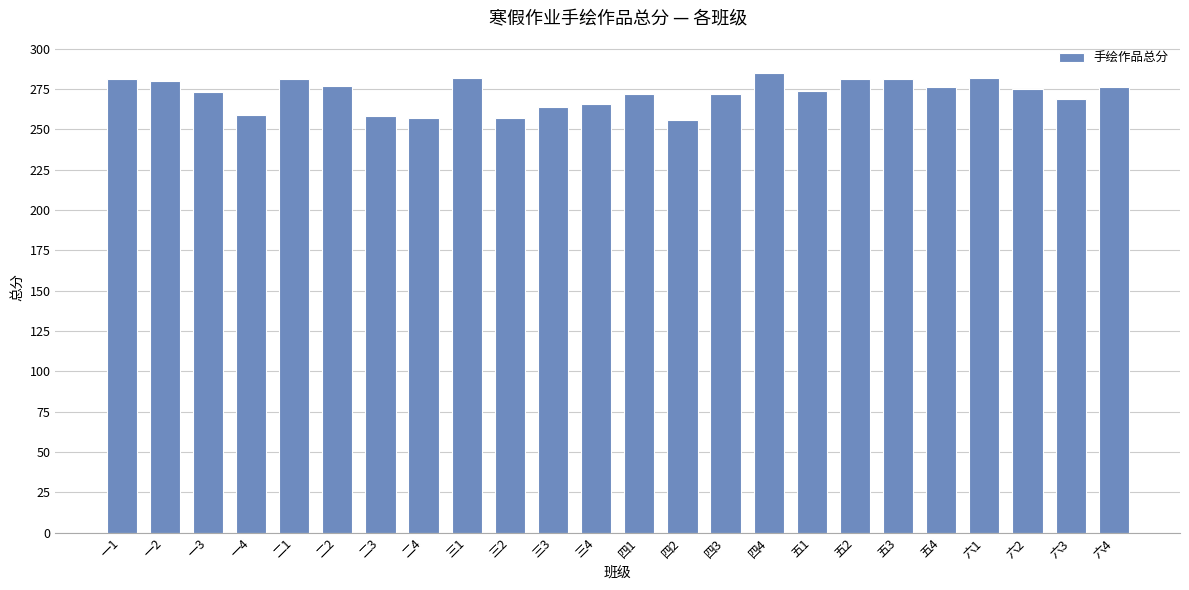

Approximately how many times larger is the value at 五4 compared to 六2?

1.0